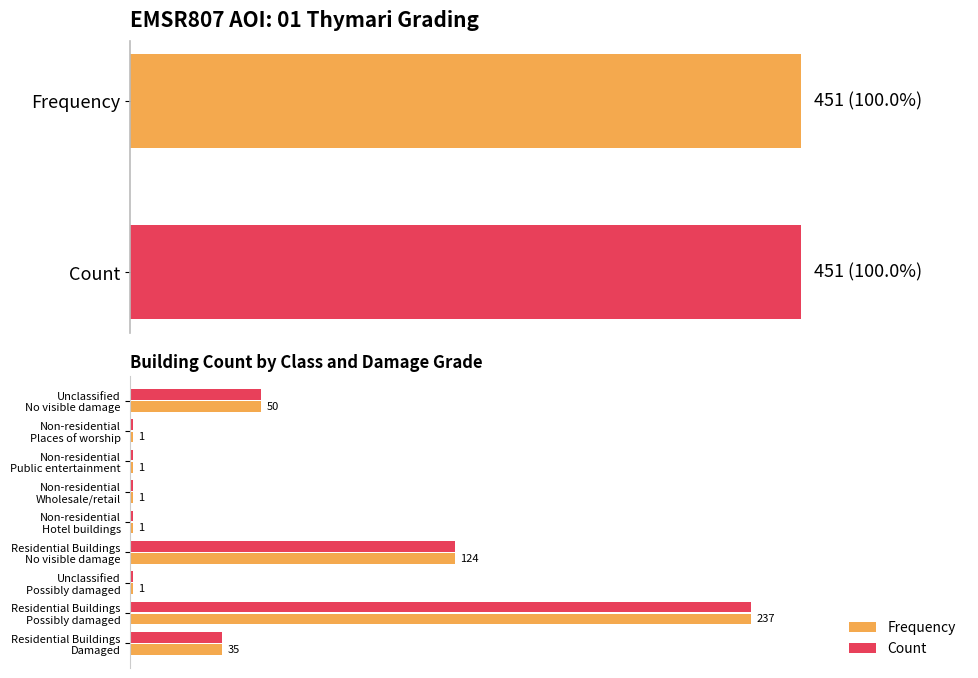

Is the value of Count at Non-residential Hotel buildings greater than the value of Frequency at Residential Buildings No visible damage?

No